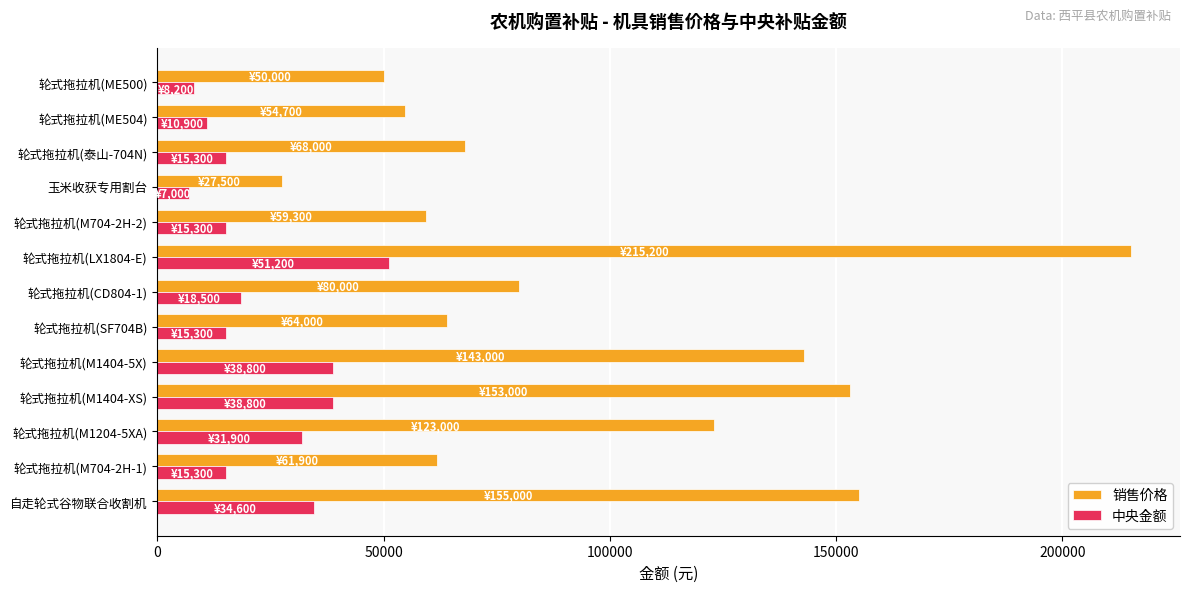

The 中央金额 series shows 48565 at 自走轮式谷物联合收割机. True or false?

False